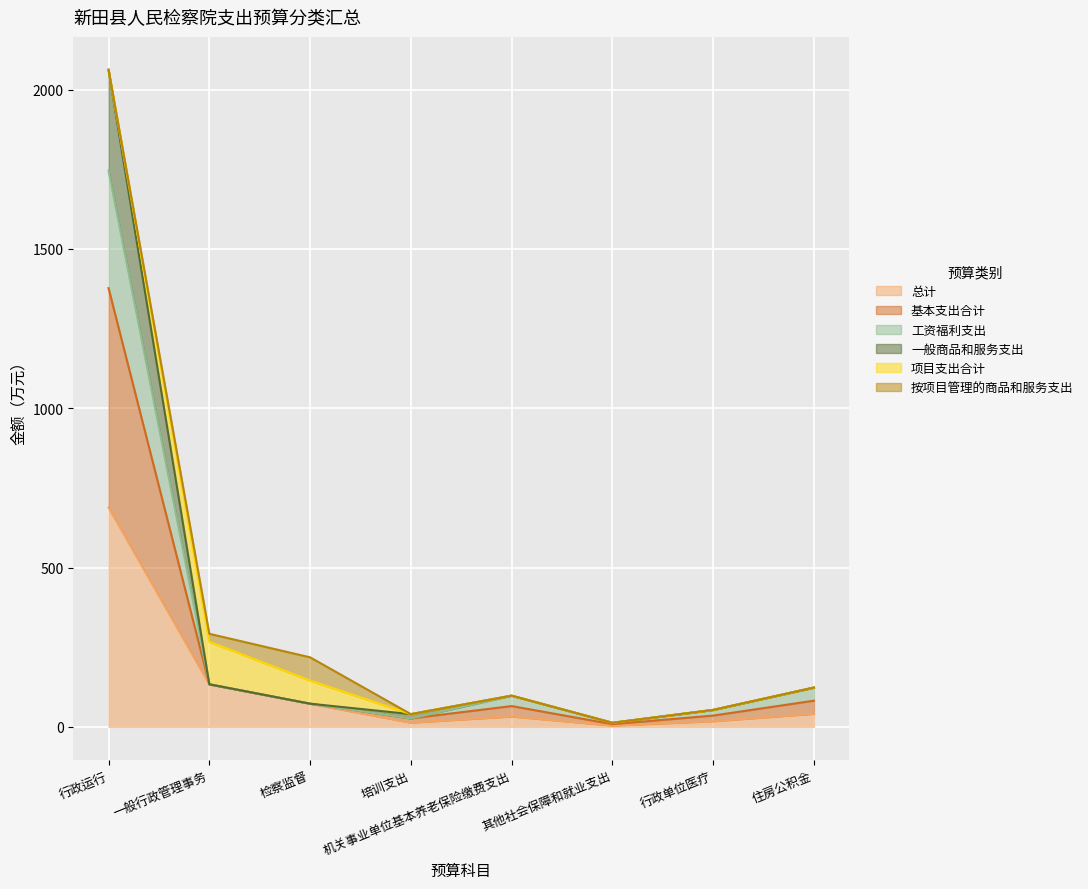

Is it true that 工资福利支出 equals 12.9 at 其他社会保障和就业支出?

True